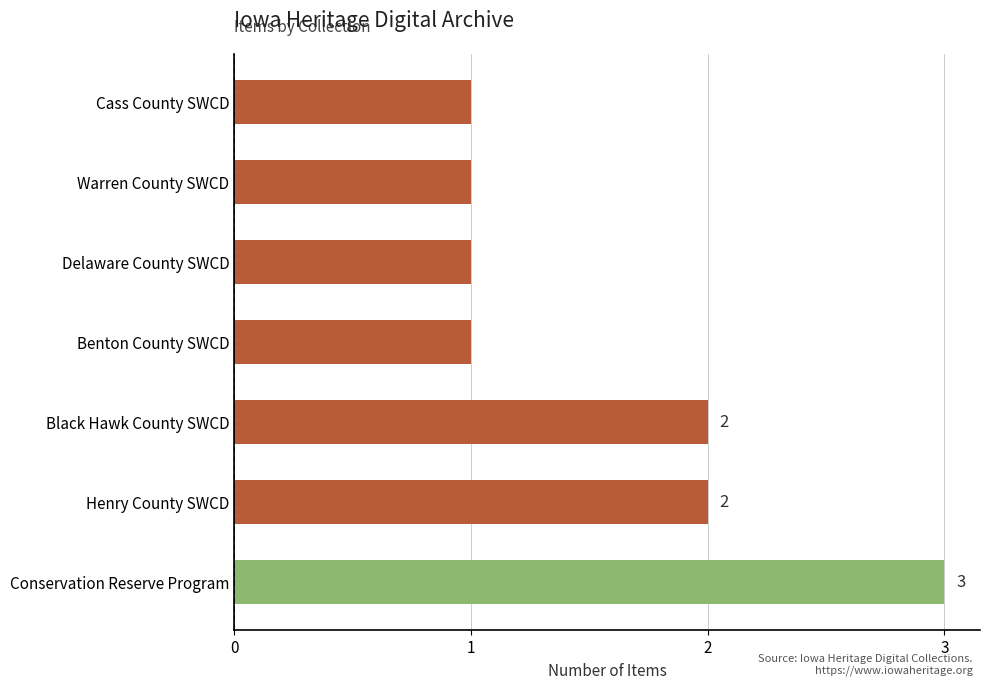

What is the ratio of the value at Henry County SWCD to the value at Warren County SWCD?

2.0